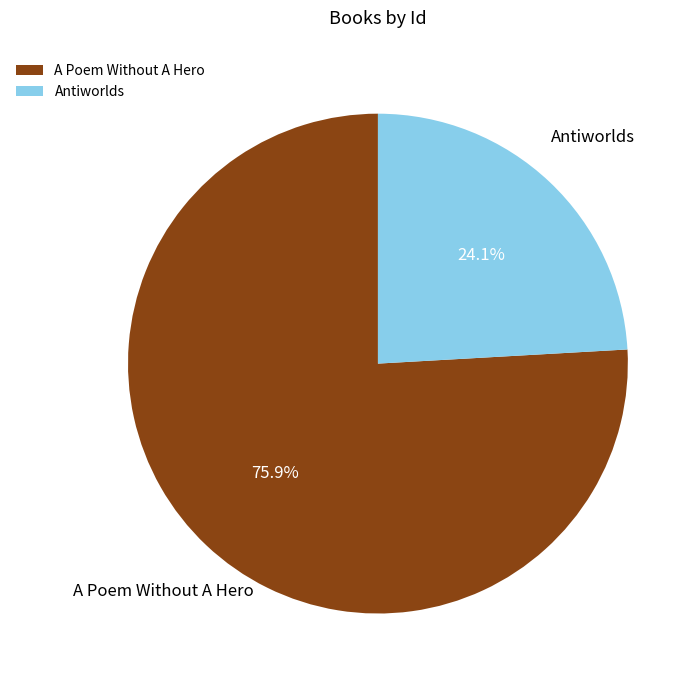

To the nearest percent, what portion does Antiworlds represent?

24%